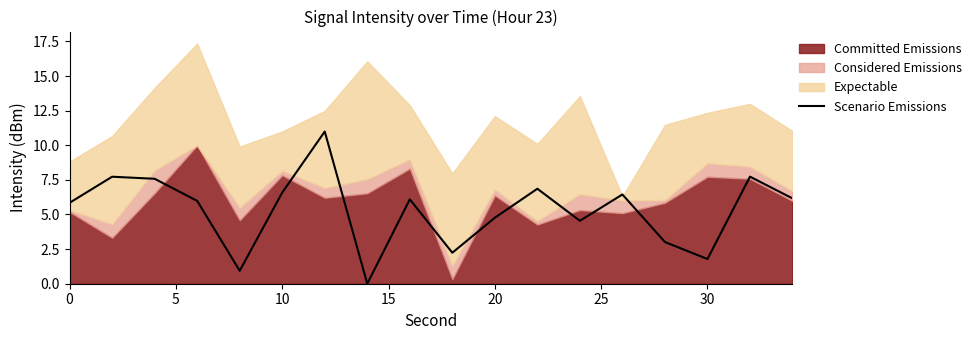

How many values are above zero?

17